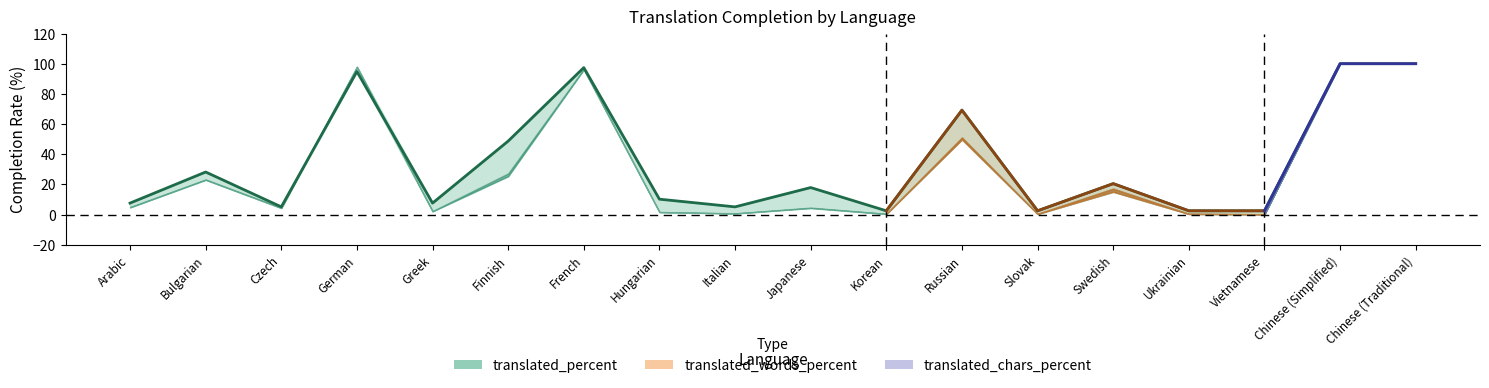

Which label corresponds to the smallest value in the chart?

Korean